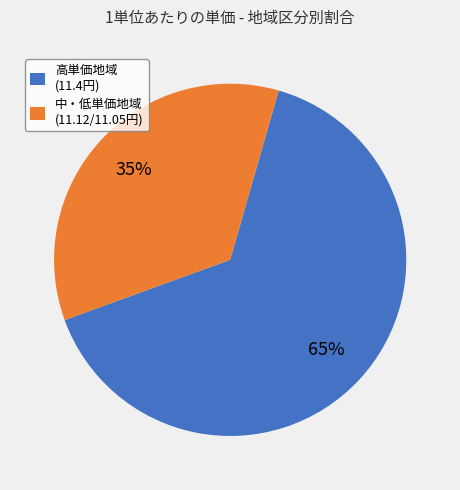

How many slices are in this pie chart?

2